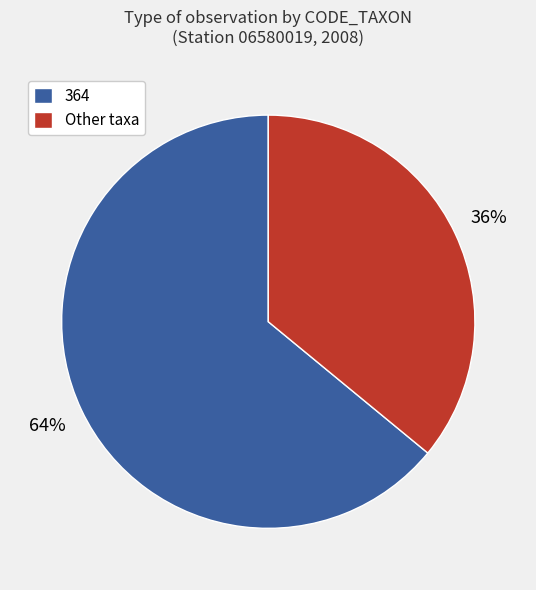

True or false: Other taxa accounts for 43% of the total.

False